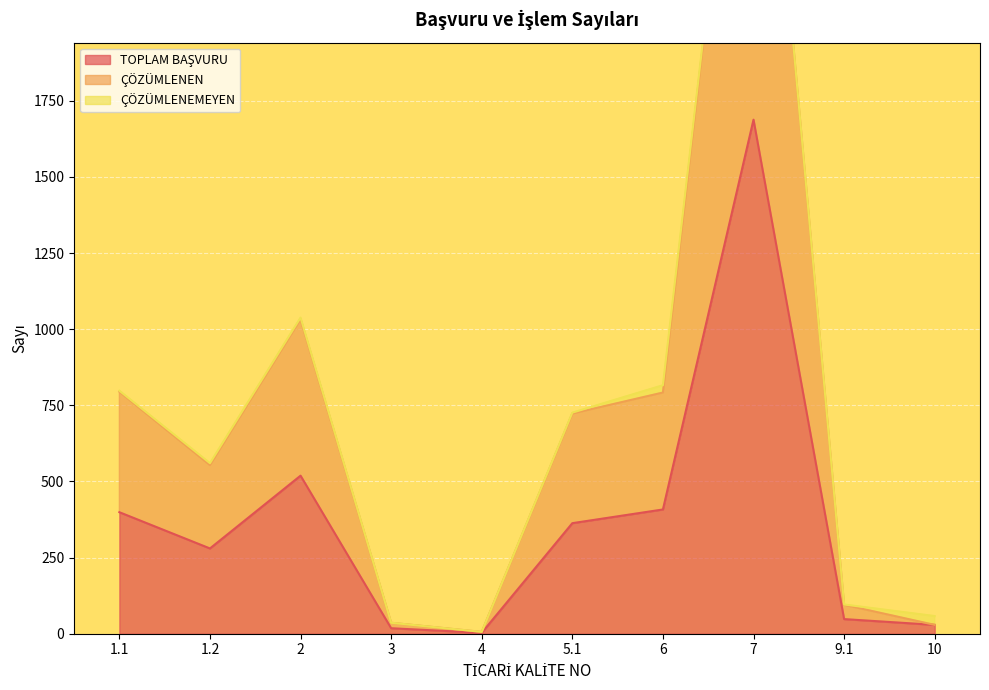

Which series changed the most between 5.1 and 6?

ÇÖZÜMLENEN